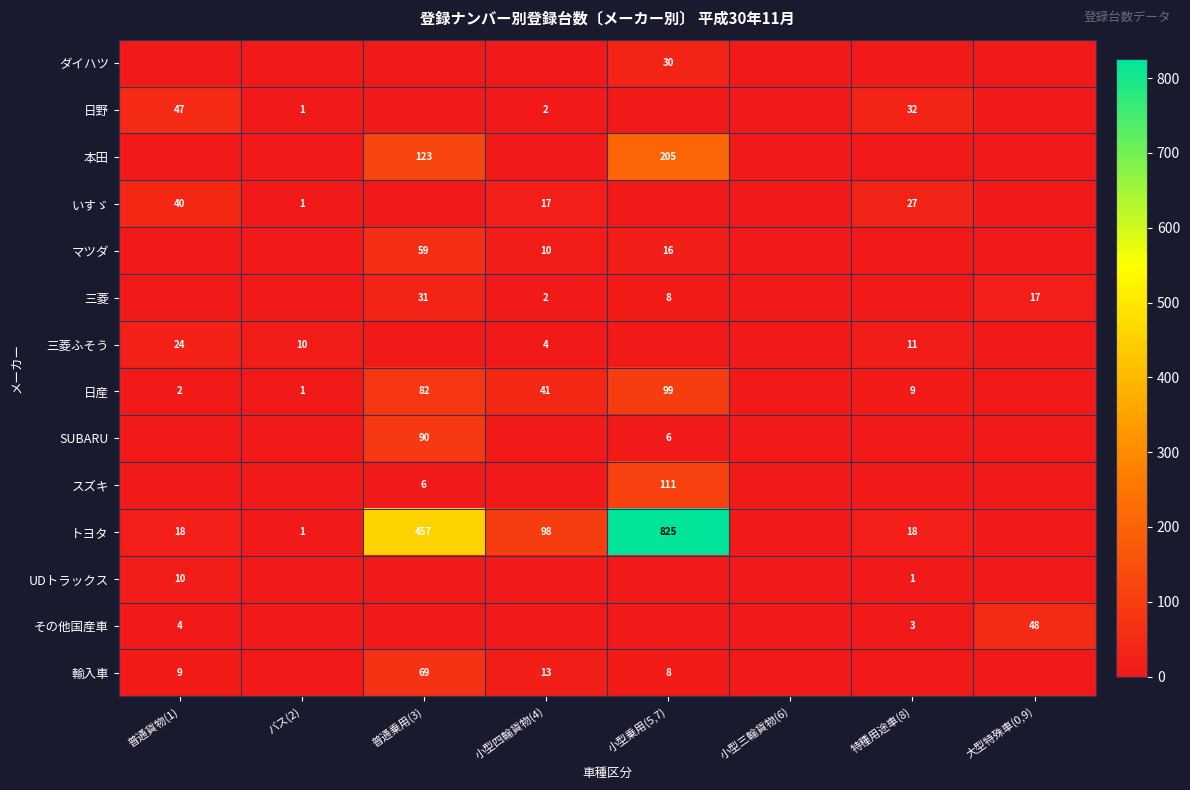

What is the sum of the 輸入車 values at 小型四輪貨物(4) and 普通貨物(1)?

22